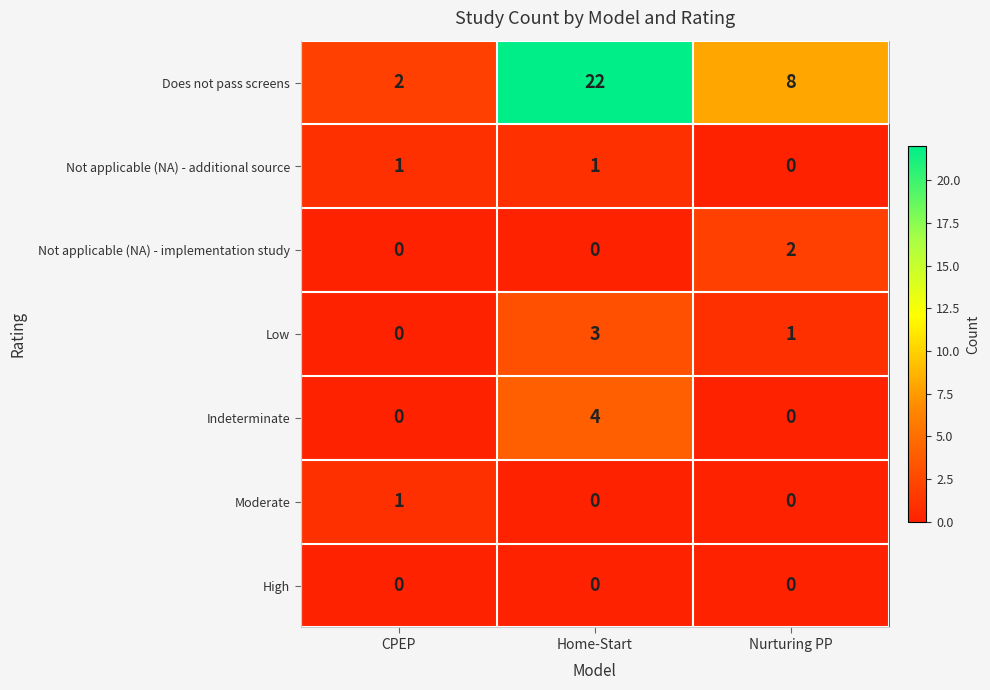

How many Indeterminate values are between 0 and 4?

3